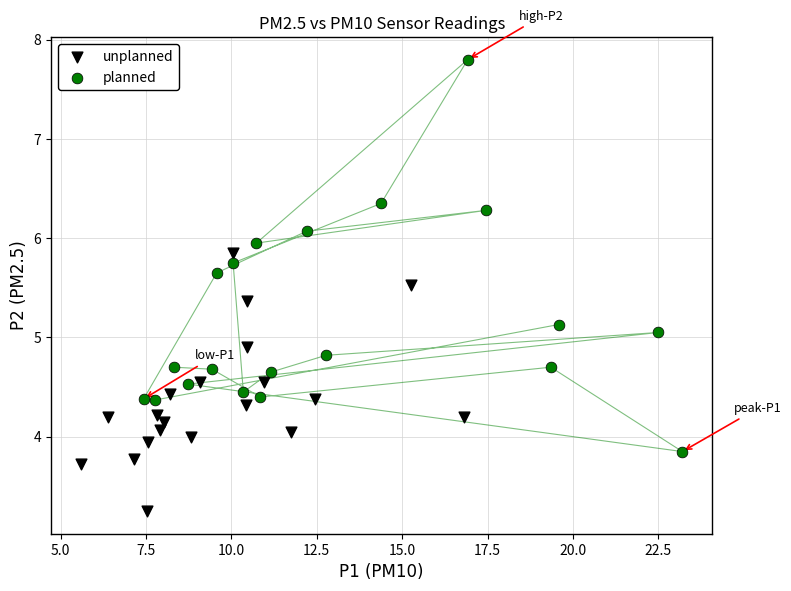

Which series has the largest Y range (max minus min)?

planned